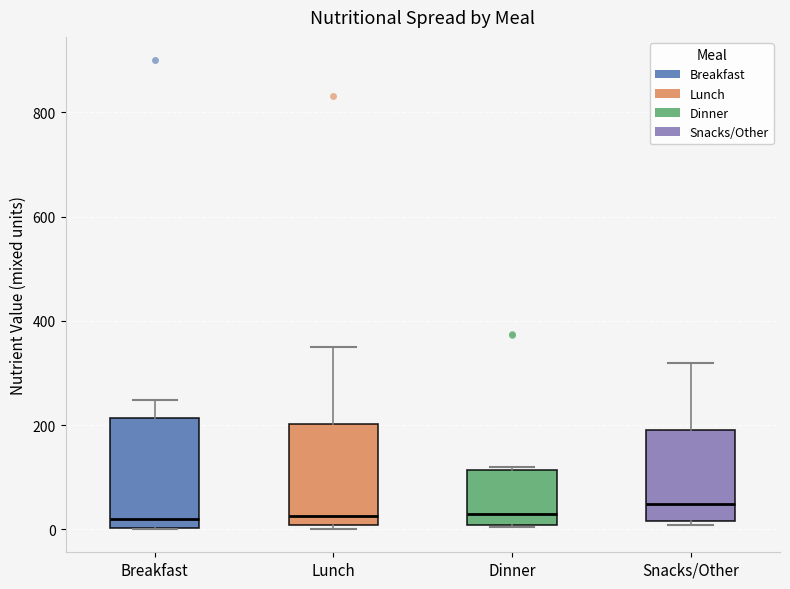

Reading left to right, read every box against the y-axis: the position of its median line, the range the box covers, and the ends of its whiskers. The values are not printed on the chart, so give them approximately, as read against the axis.

Breakfast: median 20, box 0 to 220, whiskers 0 to 240
Lunch: median 20, box 0 to 200, whiskers 0 (just below the box's lower edge) to 360
Dinner: median 40, box 0 to 120, whiskers 0 to 120 (just above the box's upper edge)
Snacks/Other: median 40, box 20 to 200, whiskers 0 to 320